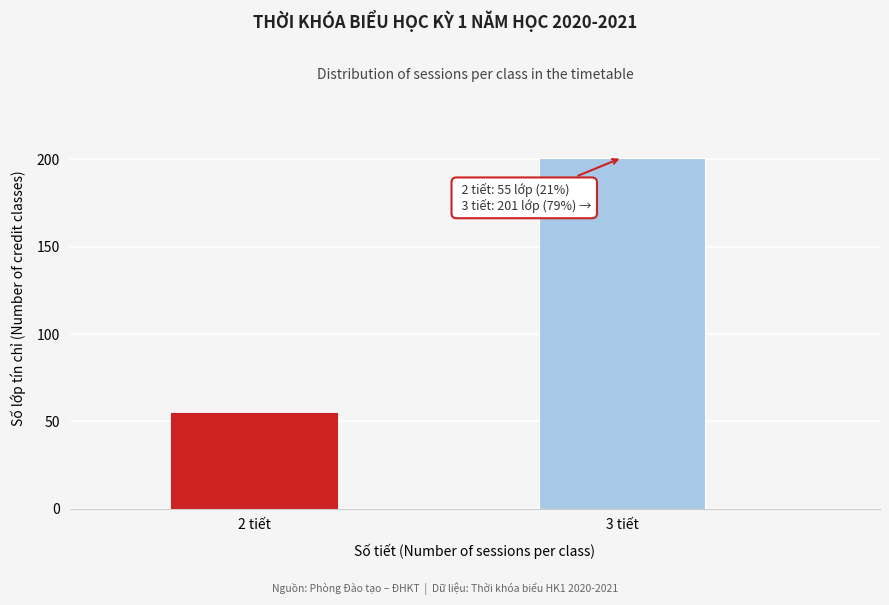

Reading right to left, list all the values displayed in this chart.

201	55